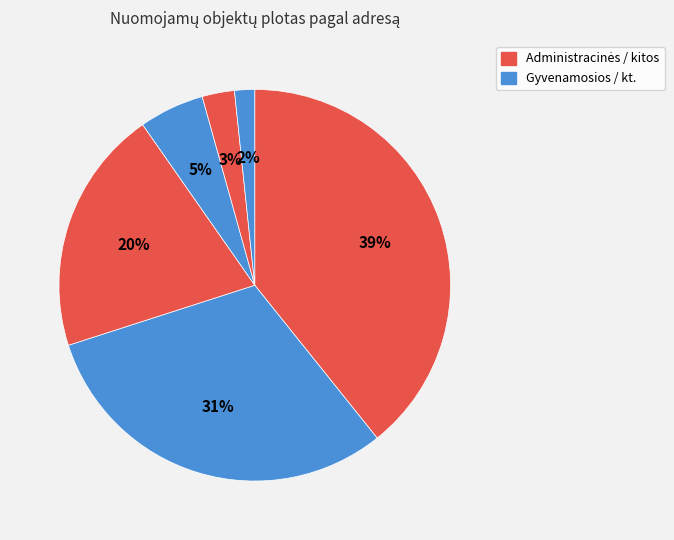

To the nearest percent, what is the average slice percentage?

17%